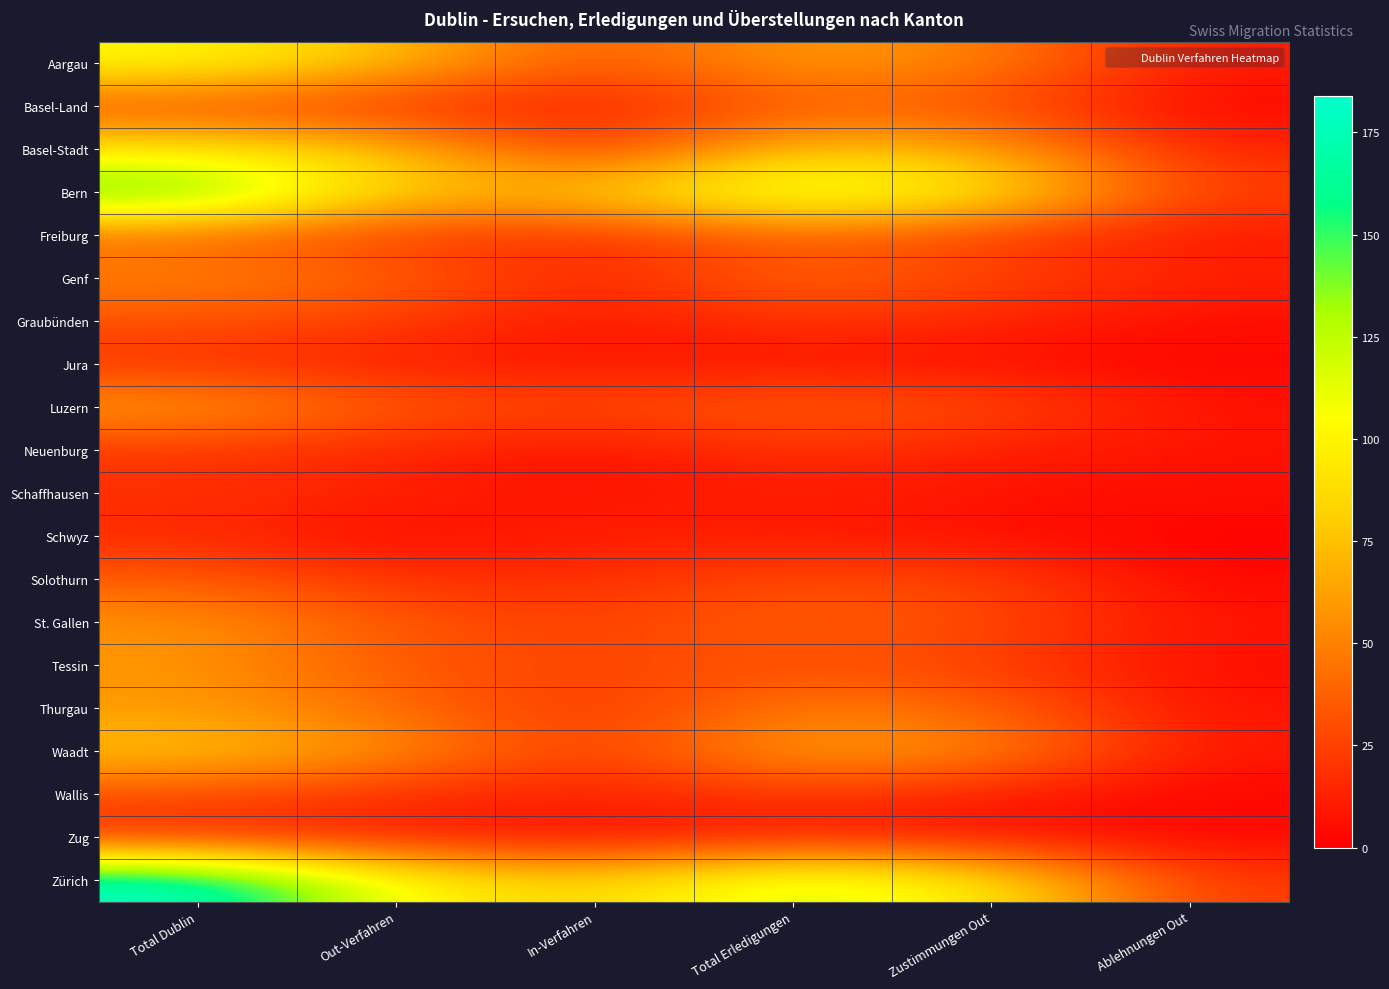

At how many categories does at least one series exceed 142?

1